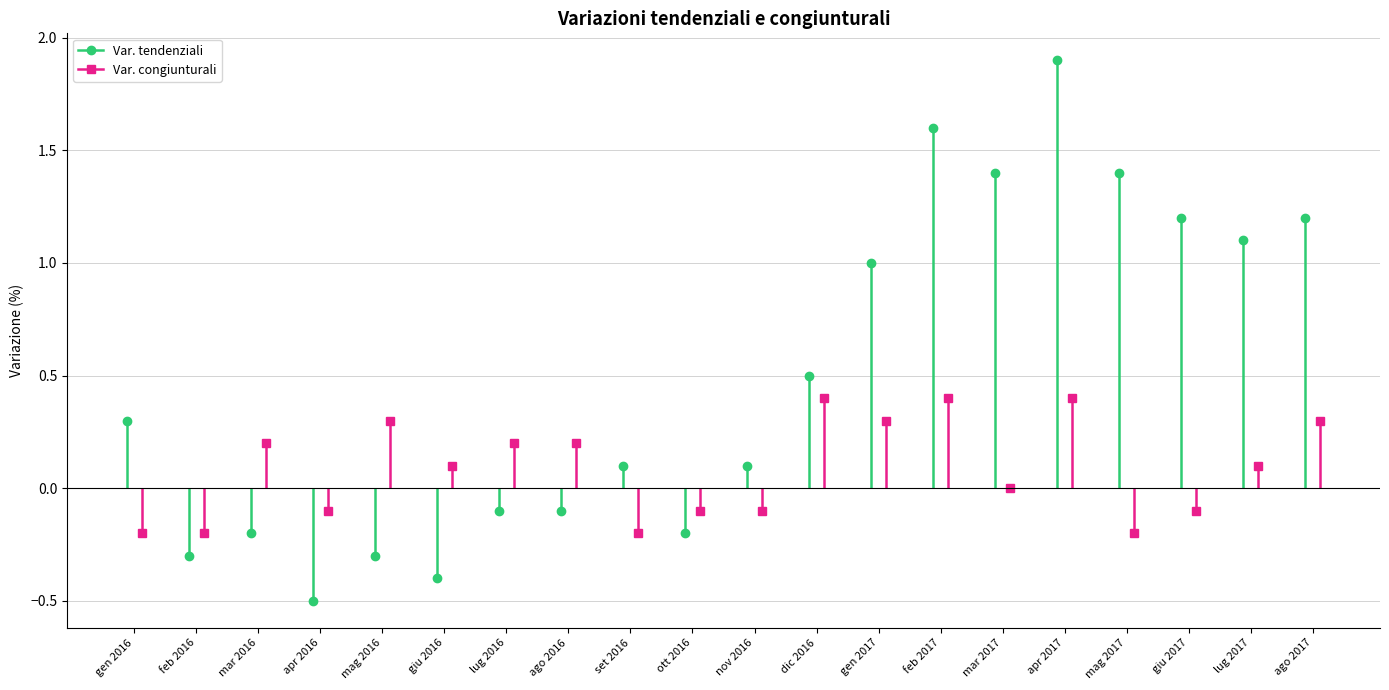

Read the Var. tendenziali value at gen 2017.

1.0